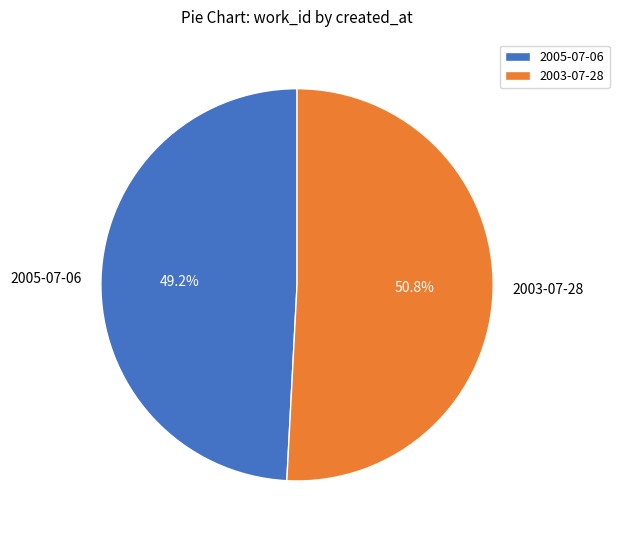

What portion of the pie excludes 2005-07-06?

50.8%